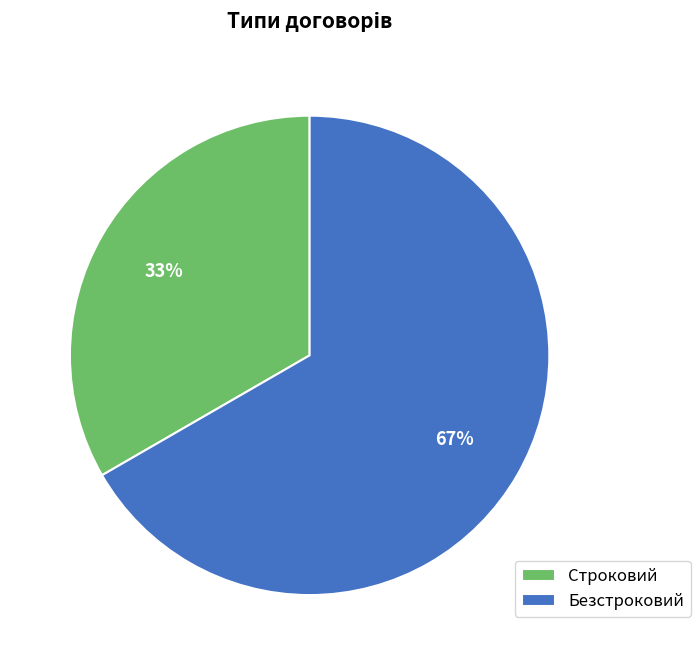

Approximately how many times larger is the value at Строковий compared to Безстроковий?

0.5